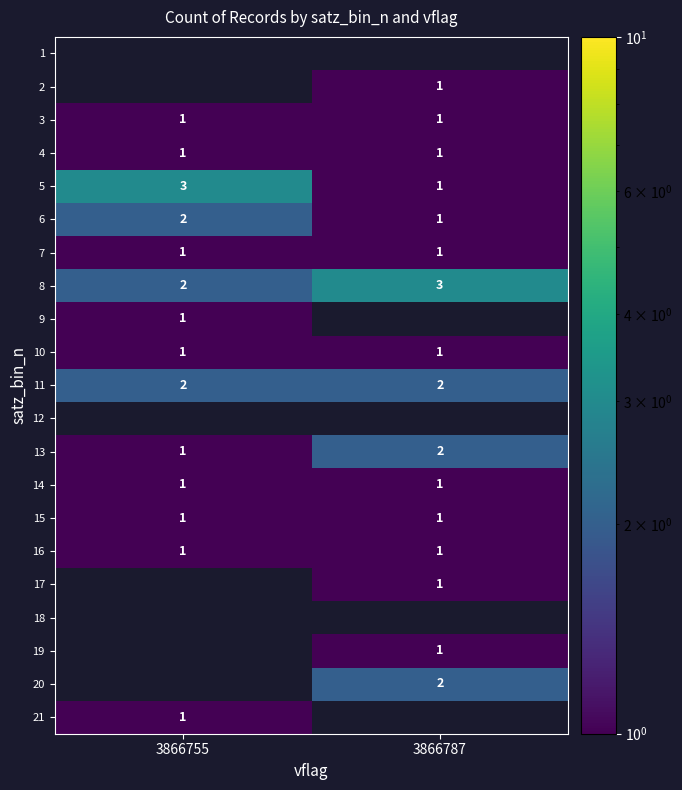

True or false: 19 has a value of 1 at 3866787.

True